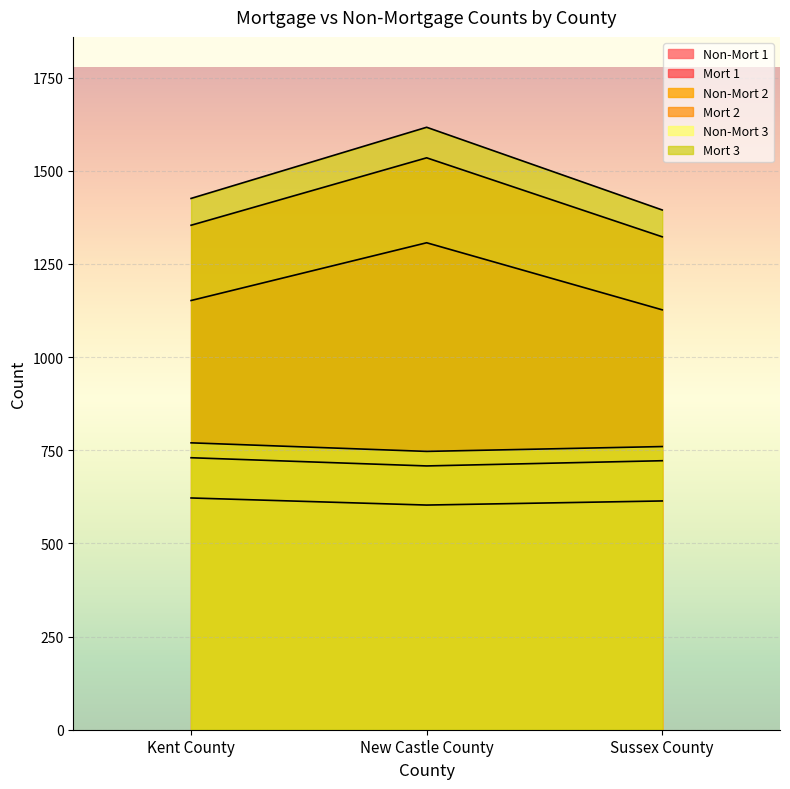

What is the spread (max minus min) of values at Sussex County?

781